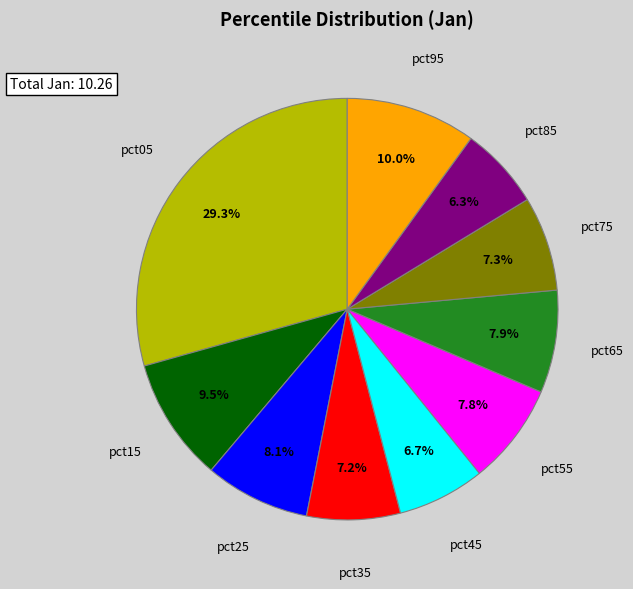

Is there a majority slice in this chart?

No